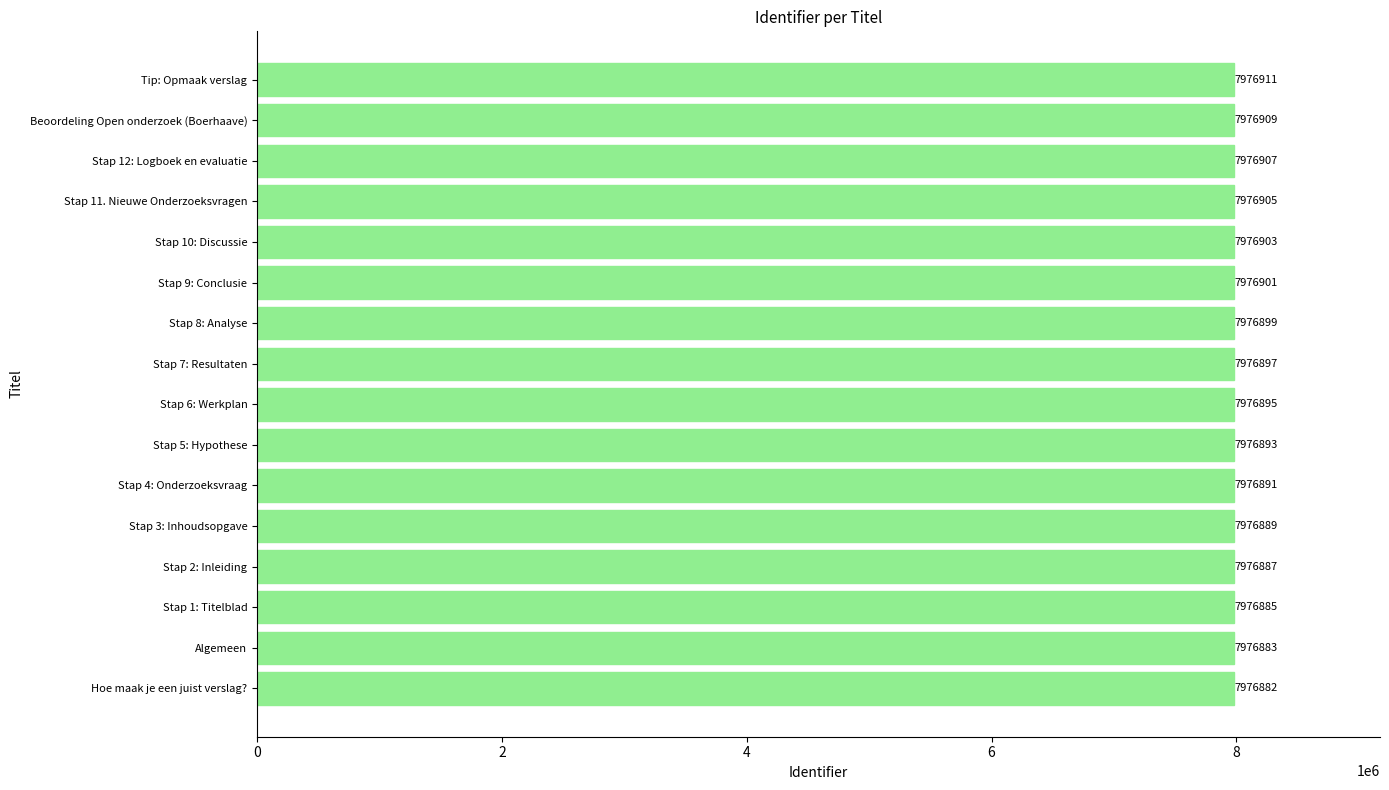

Where is the data nearest to the value 7976896?

Stap 6: Werkplan